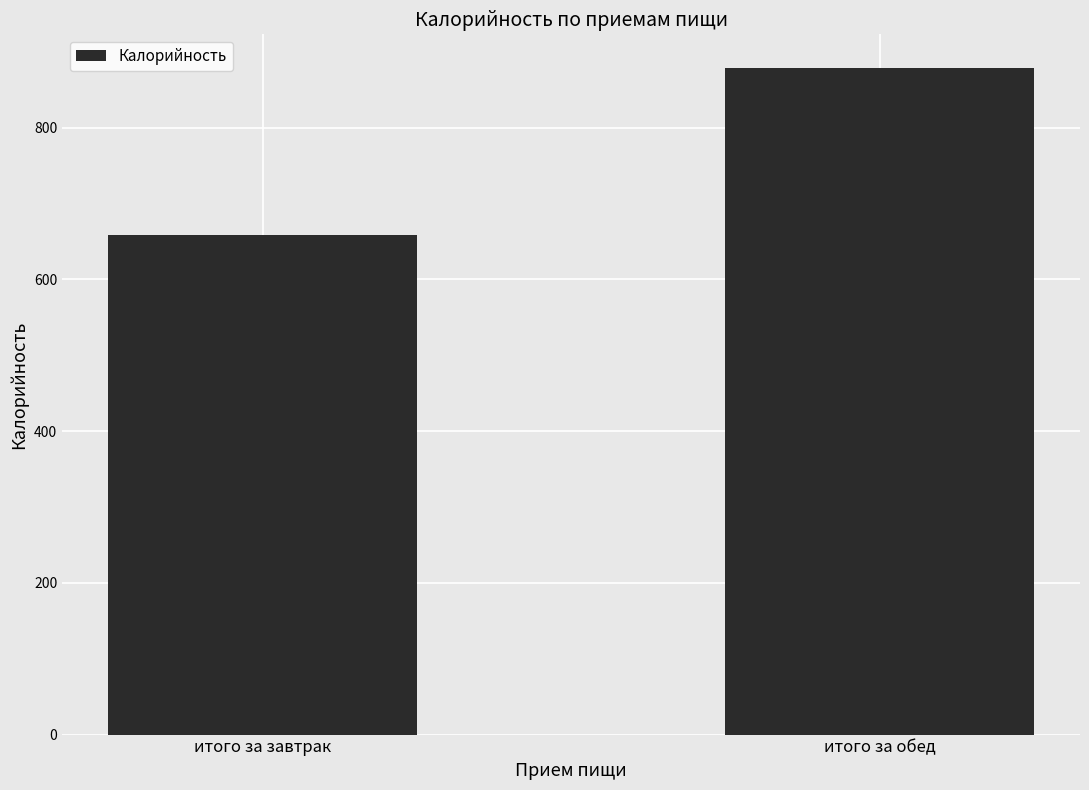

How many data points does each series have?

2